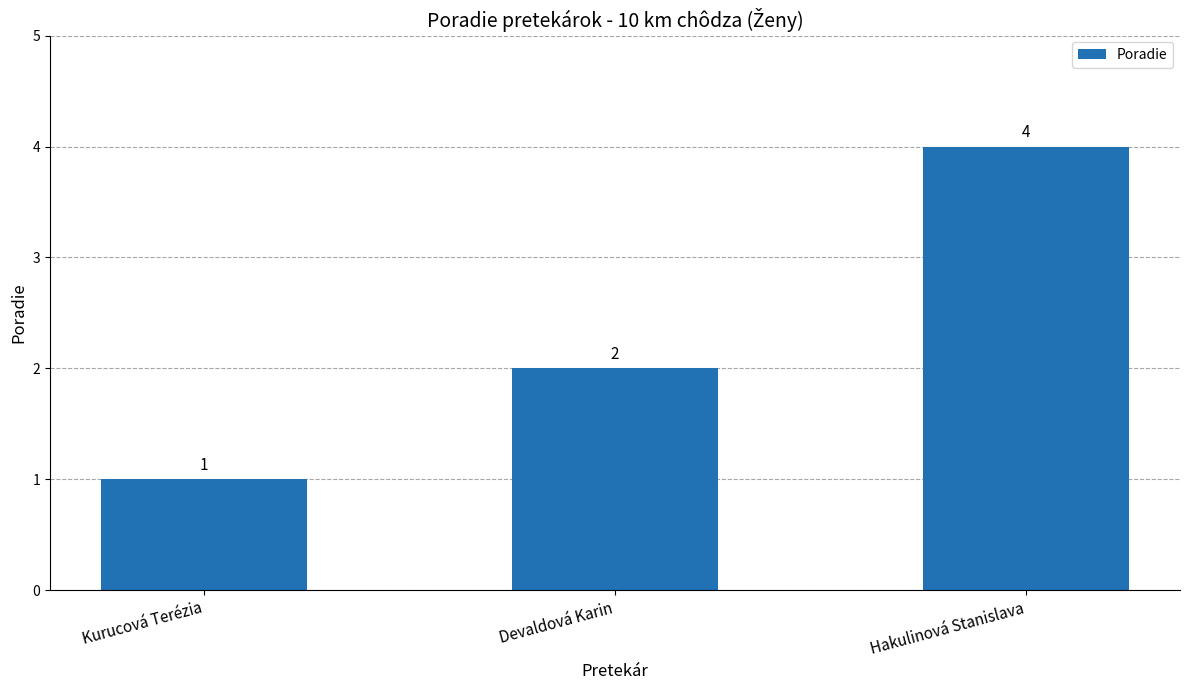

What is the sum of the values at Devaldová Karin and Kurucová Terézia?

3